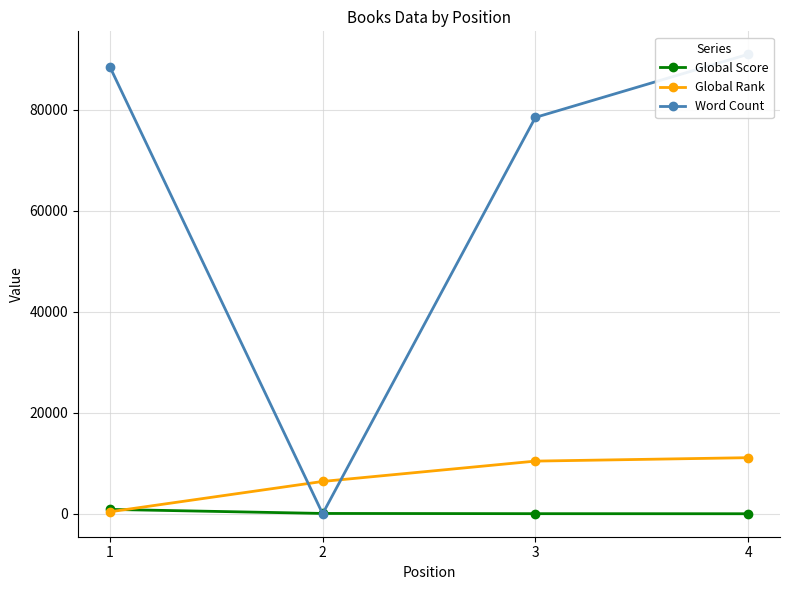

Is it true that Global Rank equals 3962 at 3?

False